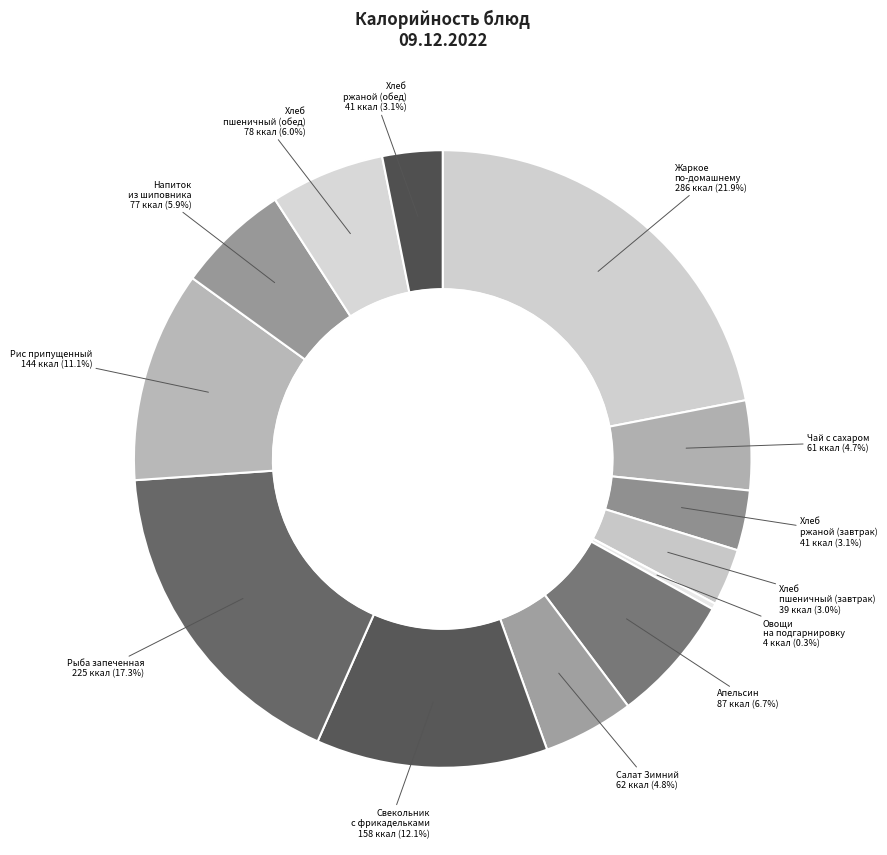

To the nearest percent, what portion does Жаркое по-домашнему represent?

22%